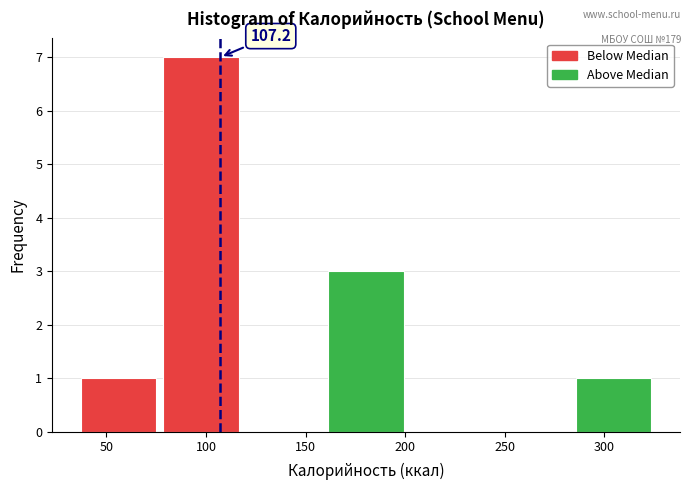

Over which range of the x-axis is the bar tallest?

80 to 120